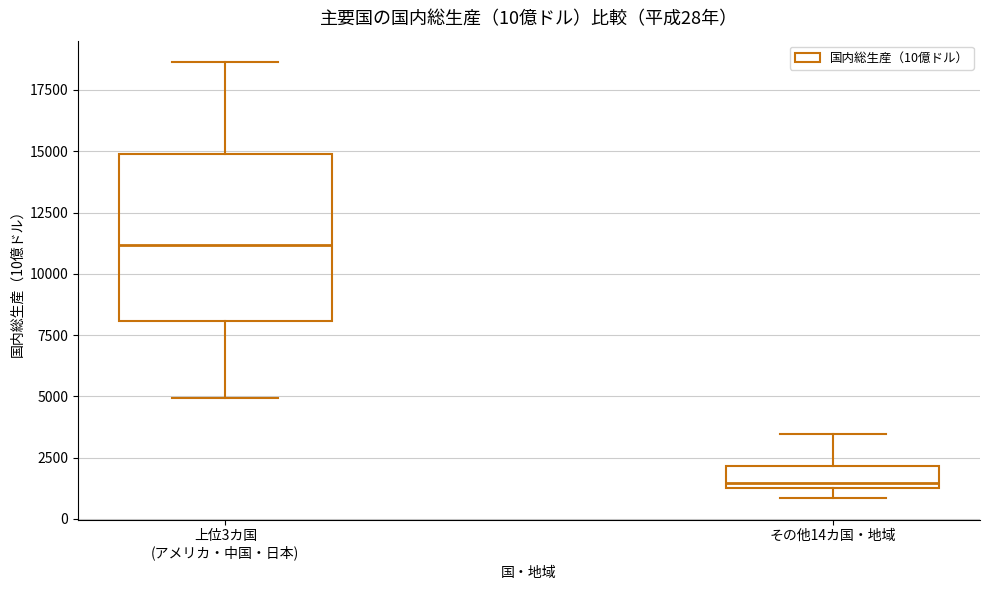

Comparing the boxes themselves (not the whiskers), which one is the tallest?

上位3カ国 (アメリカ・中国・日本)